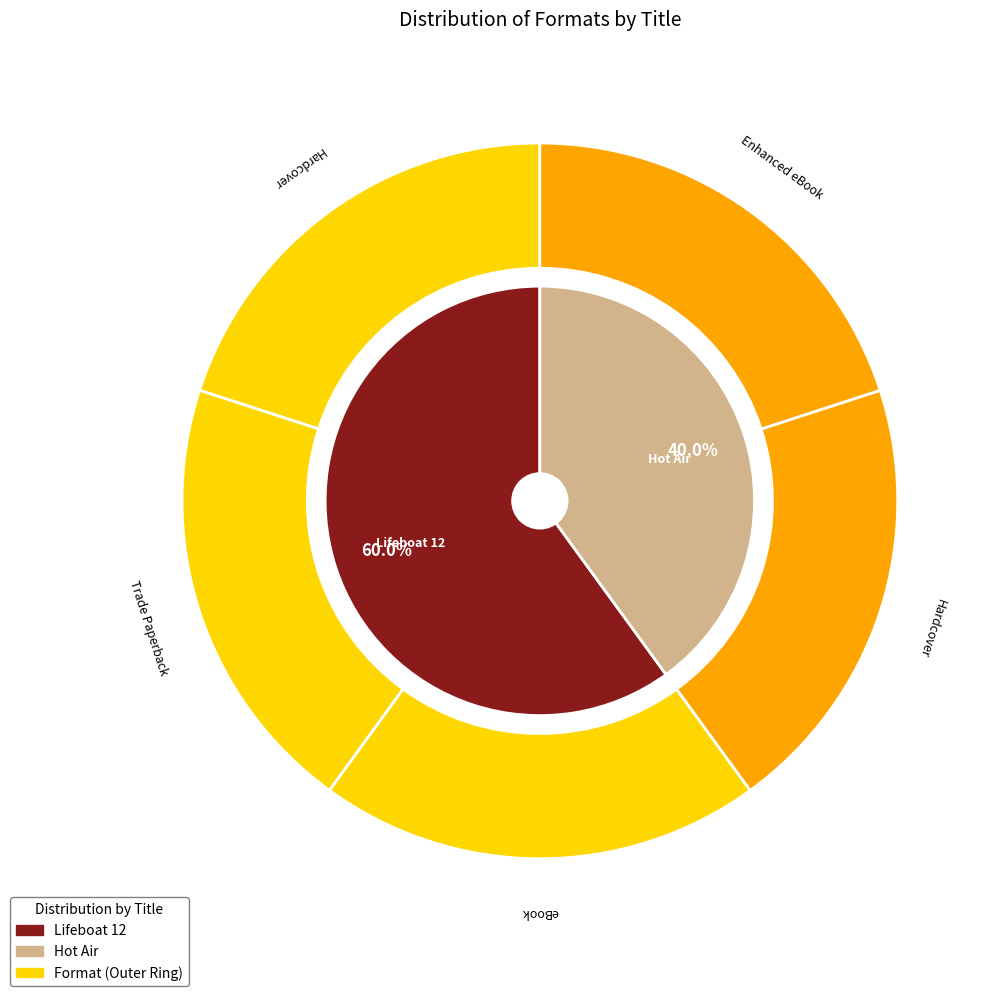

Approximately how many times larger is the value at eBook compared to Trade Paperback?

1.0